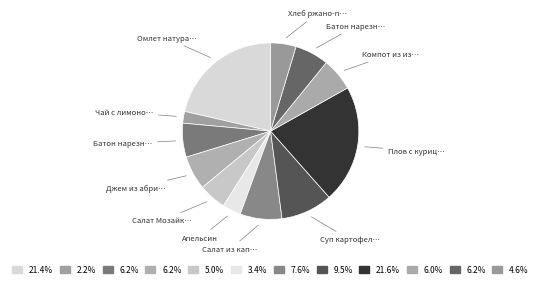

How many slices are in this pie chart?

12